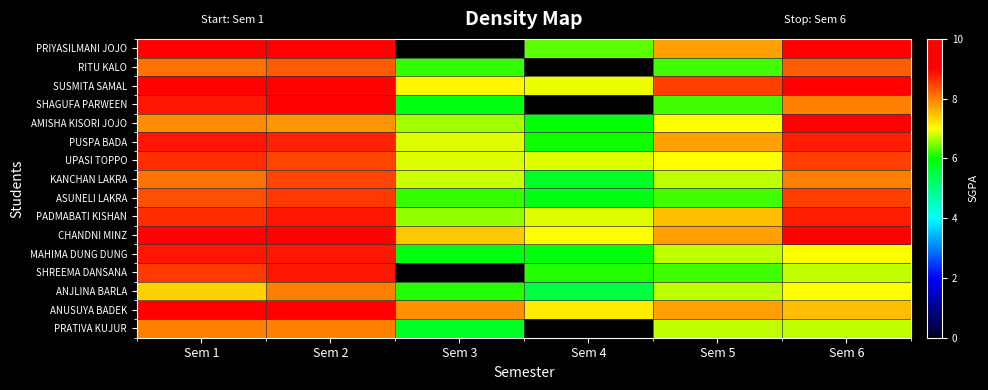

Reading left to right, what are all the values shown in this chart?

PRIYASILMANI JOJO: Sem 1=9.4	Sem 2=9.1	Sem 3=0.0	Sem 4=6.4	Sem 5=7.8	Sem 6=9.0
RITU KALO: Sem 1=8.1	Sem 2=8.3	Sem 3=6.2	Sem 4=0.0	Sem 5=6.2	Sem 6=8.2
SUSMITA SAMAL: Sem 1=9.6	Sem 2=9.6	Sem 3=7.1	Sem 4=6.9	Sem 5=8.5	Sem 6=9.8
SHAGUFA PARWEEN: Sem 1=8.8	Sem 2=9.1	Sem 3=5.9	Sem 4=0.0	Sem 5=6.2	Sem 6=8.0
AMISHA KISORI JOJO: Sem 1=7.9	Sem 2=7.8	Sem 3=6.6	Sem 4=5.9	Sem 5=7.0	Sem 6=9.0
PUSPA BADA: Sem 1=8.8	Sem 2=8.7	Sem 3=6.9	Sem 4=6.1	Sem 5=7.8	Sem 6=8.8
UPASI TOPPO: Sem 1=8.6	Sem 2=8.4	Sem 3=6.9	Sem 4=6.9	Sem 5=7.0	Sem 6=8.5
KANCHAN LAKRA: Sem 1=8.1	Sem 2=8.4	Sem 3=6.8	Sem 4=5.7	Sem 5=6.8	Sem 6=8.0
ASUNELI LAKRA: Sem 1=8.4	Sem 2=8.6	Sem 3=6.2	Sem 4=5.9	Sem 5=6.2	Sem 6=8.5
PADMABATI KISHAN: Sem 1=8.6	Sem 2=8.8	Sem 3=6.6	Sem 4=6.9	Sem 5=7.5	Sem 6=8.8
CHANDNI MINZ: Sem 1=9.1	Sem 2=9.6	Sem 3=7.4	Sem 4=7.0	Sem 5=7.8	Sem 6=9.0
MAHIMA DUNG DUNG: Sem 1=8.8	Sem 2=8.8	Sem 3=5.9	Sem 4=5.9	Sem 5=6.8	Sem 6=7.0
SHREEMA DANSANA: Sem 1=8.6	Sem 2=8.8	Sem 3=0.0	Sem 4=6.1	Sem 5=6.2	Sem 6=6.8
ANJLINA BARLA: Sem 1=7.4	Sem 2=8.0	Sem 3=6.1	Sem 4=5.5	Sem 5=6.8	Sem 6=7.0
ANUSUYA BADEK: Sem 1=9.6	Sem 2=9.3	Sem 3=7.9	Sem 4=7.1	Sem 5=7.8	Sem 6=7.5
PRATIVA KUJUR: Sem 1=8.0	Sem 2=8.0	Sem 3=5.7	Sem 4=0.0	Sem 5=6.8	Sem 6=6.8